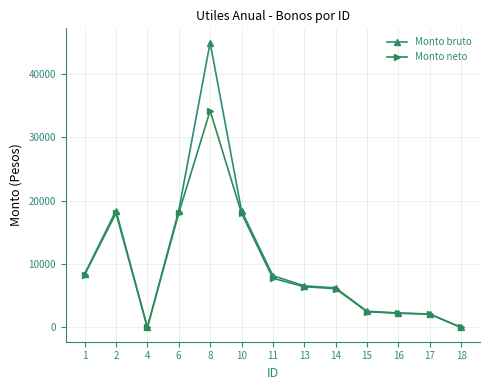

Between 10 and 18, which series saw the biggest shift?

Monto bruto